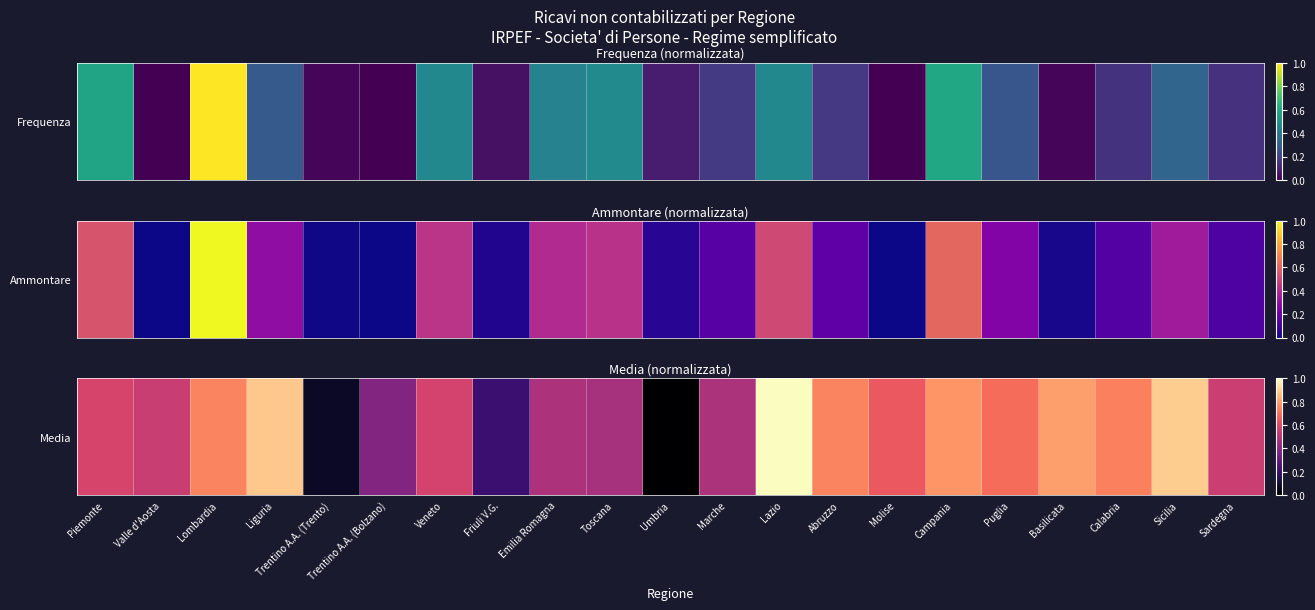

List the labels in order of value, largest first.

Lazio, Sicilia, Liguria, Basilicata, Campania, Lombardia, Abruzzo, Calabria, Puglia, Molise, Piemonte, Veneto, Sardegna, Valle d'Aosta, Emilia Romagna, Marche, Toscana, Trentino A.A. (Bolzano), Friuli V.G., Trentino A.A. (Trento), Umbria